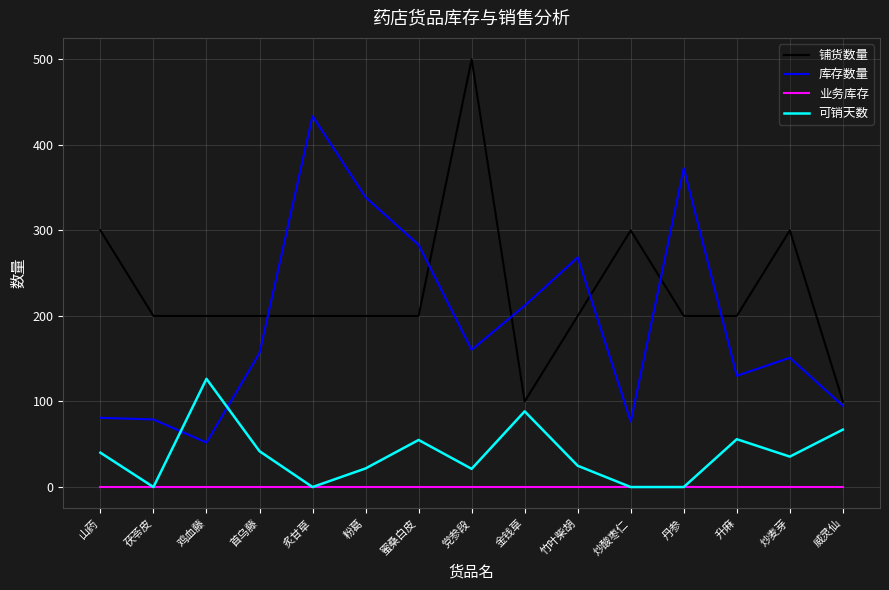

In 可销天数, how many points are higher than both neighbors (excluding endpoints)?

4